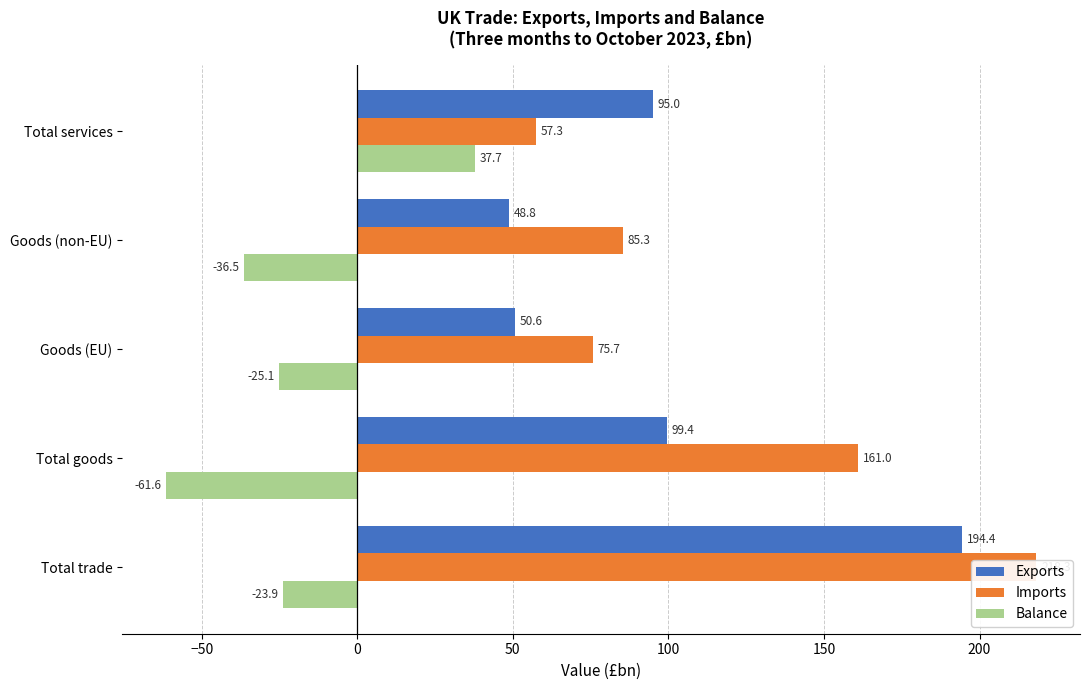

Between Total goods and Goods (EU), which series saw the biggest shift?

Imports